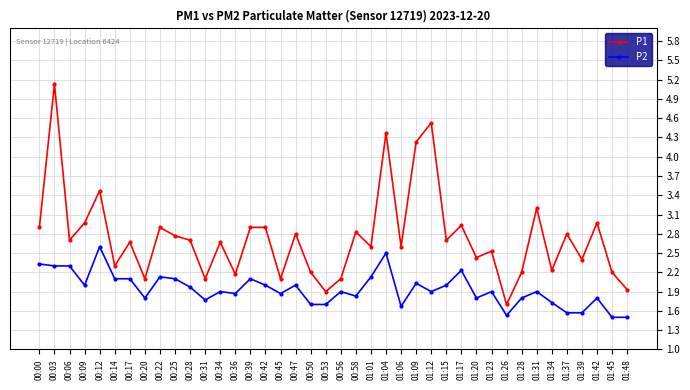

Rank the series by their maximum value, from lowest to highest.

P2, P1